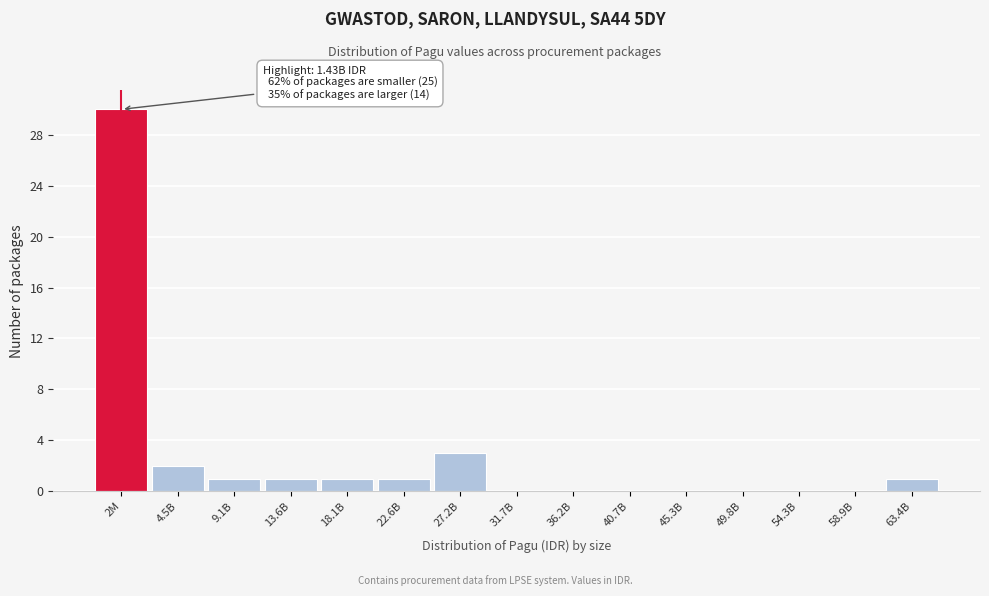

Reading right to left, list all the values displayed in this chart.

63.4B=1	58.9B=0	54.3B=0	49.8B=0	45.3B=0	40.7B=0	36.2B=0	31.7B=0	27.2B=3	22.6B=1	18.1B=1	13.6B=1	9.1B=1	4.5B=2	2M=30